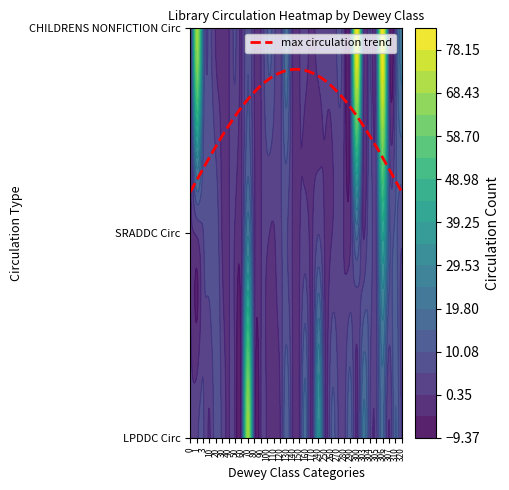

Reading right to left, what are all the values shown in this chart?

0: 39=90	38=0	37=0	36=87	35=93	34=5	33=5	32=15	31=0	30=17	29=3	28=6	27=21	26=0	25=13	24=3	23=6	22=10	21=2	20=35	19=0	18=17	17=0	16=0	15=14	14=0	13=0	12=0	11=0	10=3	9=70	8=0	7=0	6=0	5=4	4=8	3=0	2=6	1=4	0=1
1: 39=52	38=0	37=0	36=27	35=28	34=28	33=6	32=11	31=13	30=41	29=5	28=9	27=0	26=17	25=0	24=0	23=2	22=0	21=0	20=5	19=0	18=2	17=0	16=0	15=6	14=4	13=0	12=1	11=0	10=2	9=24	8=0	7=0	6=0	5=0	4=9	3=8	2=5	1=1	0=0
2: 39=87	38=0	37=2	36=56	35=75	34=75	33=22	32=6	31=2	30=83	29=6	28=6	27=4	26=83	25=5	24=1	23=6	22=2	21=1	20=1	19=0	18=1	17=0	16=0	15=19	14=2	13=8	12=10	11=0	10=0	9=10	8=0	7=6	6=0	5=0	4=0	3=6	2=18	1=69	0=0